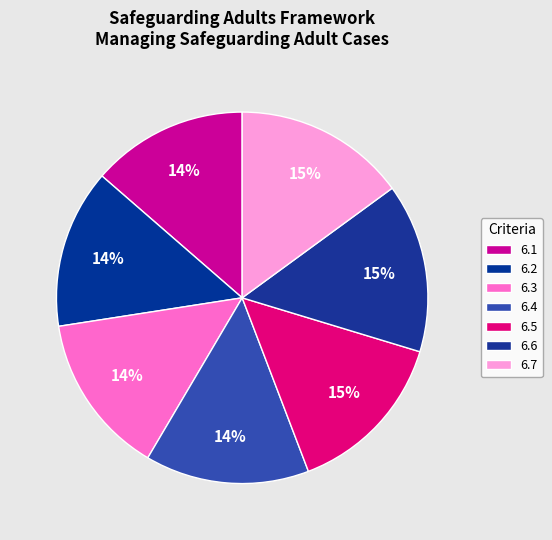

Which category has the smallest portion of the pie?

6.1